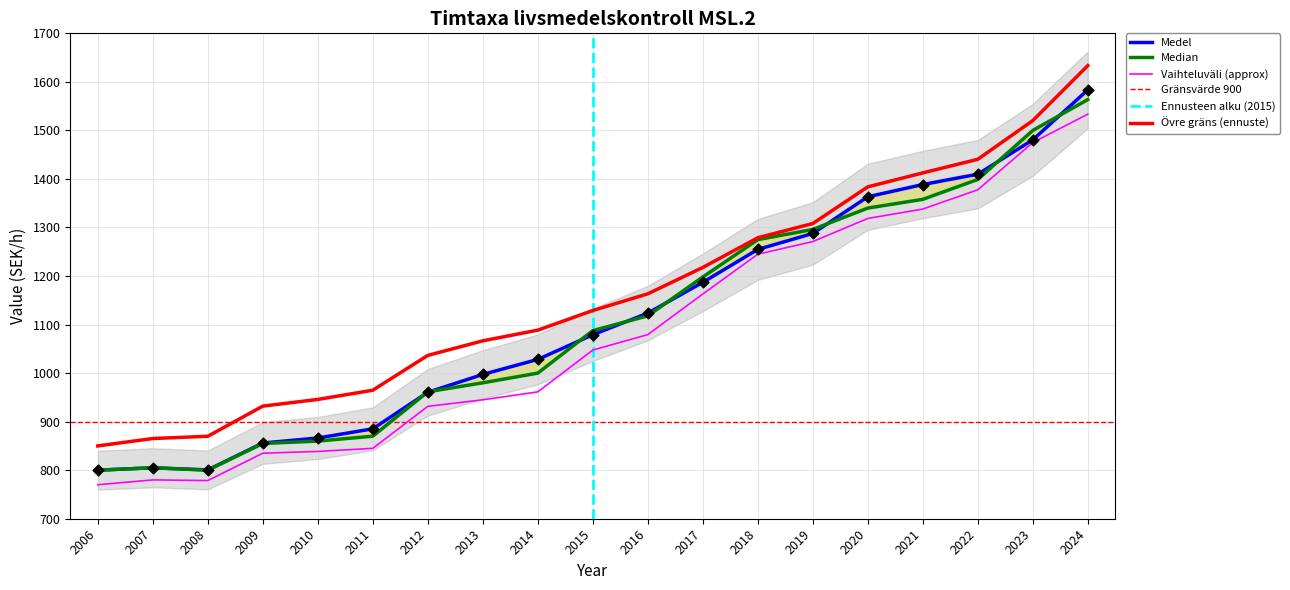

At which category is the sum across all series the highest?

2024